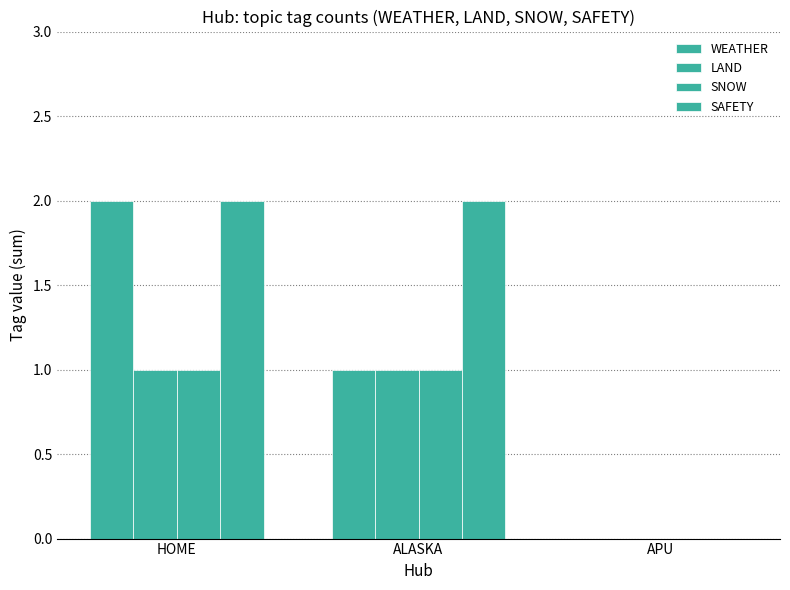

How many values in SAFETY are above zero?

2